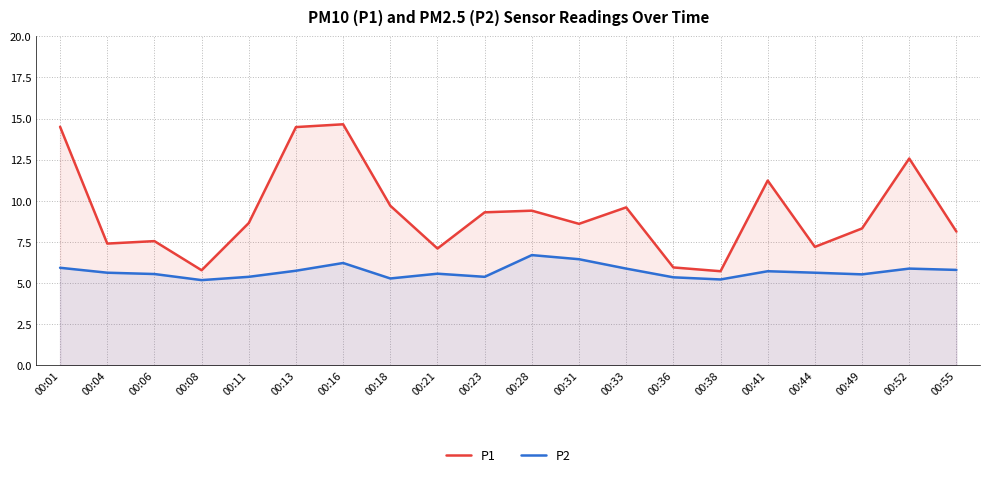

Which series has the largest range (max minus min)?

P1